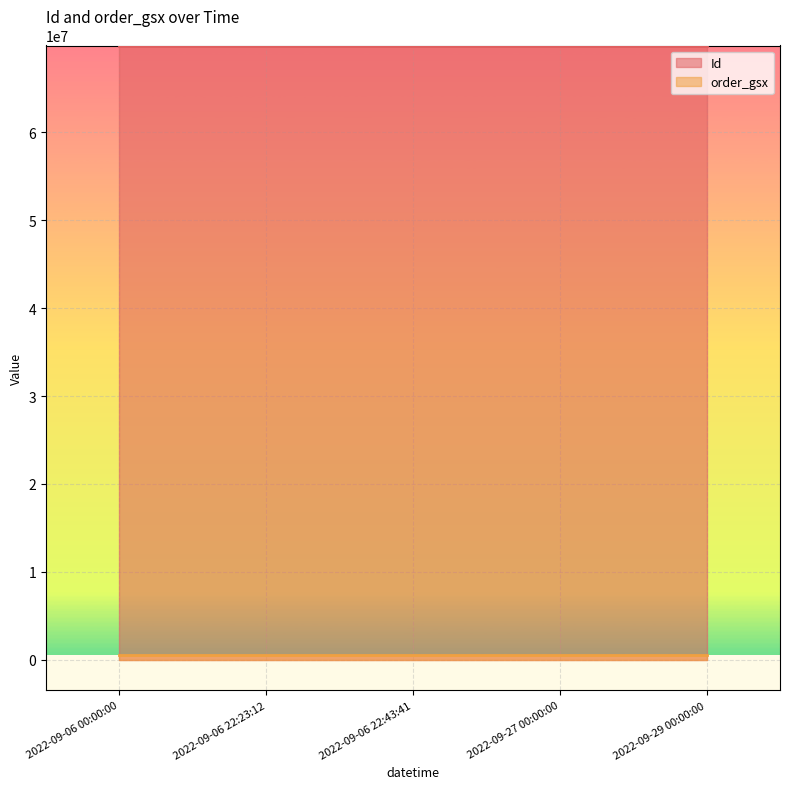

What is the smallest value displayed?

538163